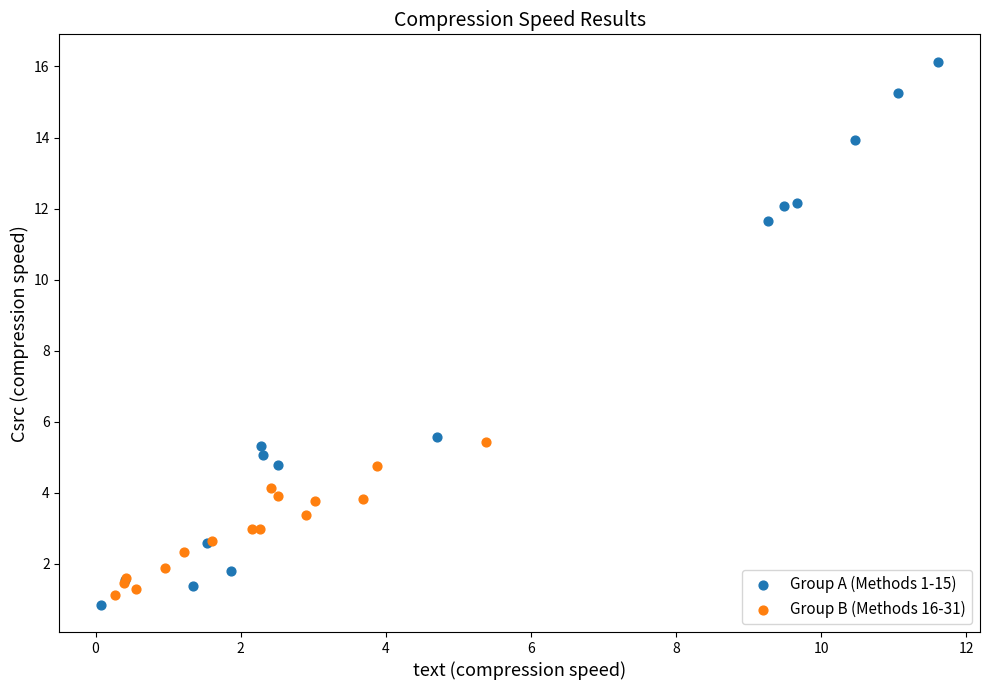

Which series has the widest spread of Y values?

Group A (Methods 1-15)